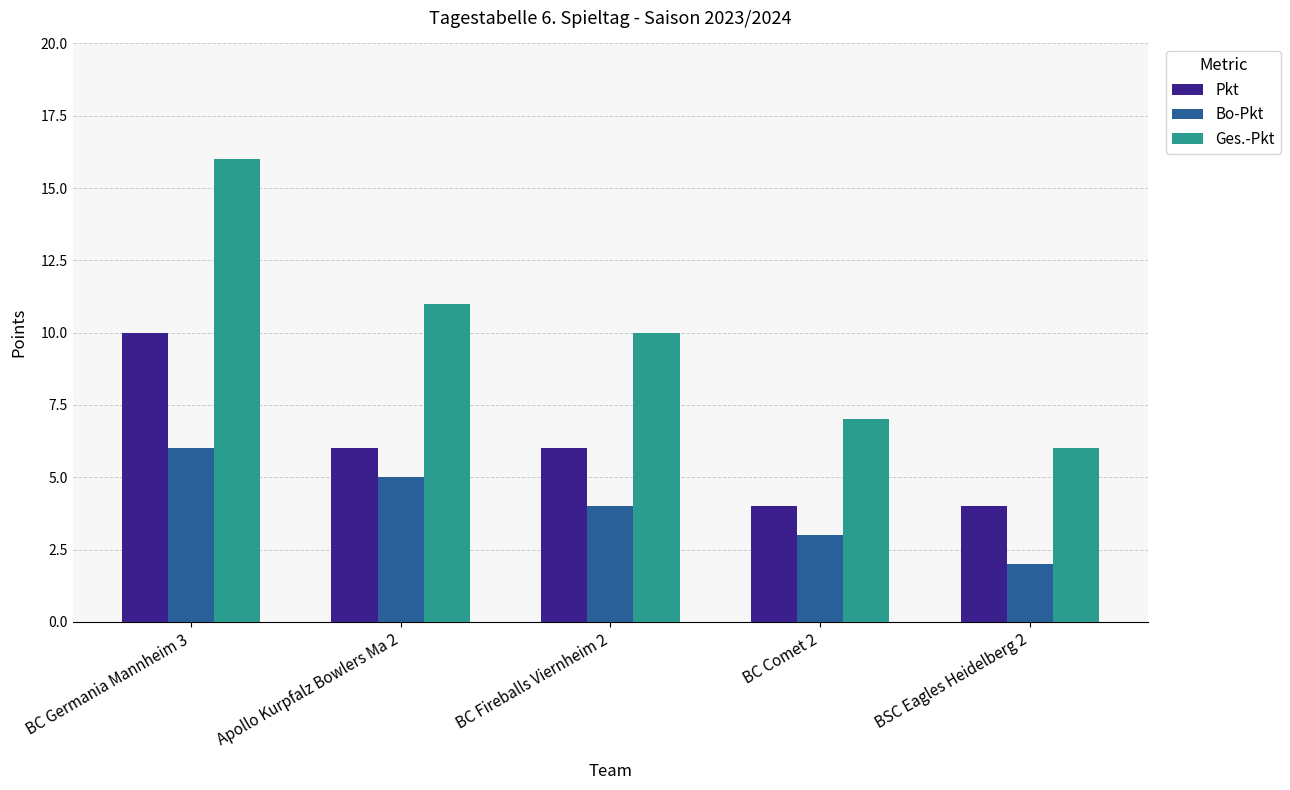

What is the lowest value of the Ges.-Pkt series?

6